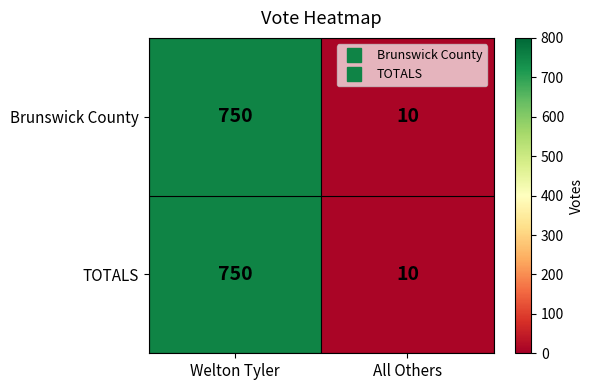

What is the total value across all series at Welton Tyler?

1500